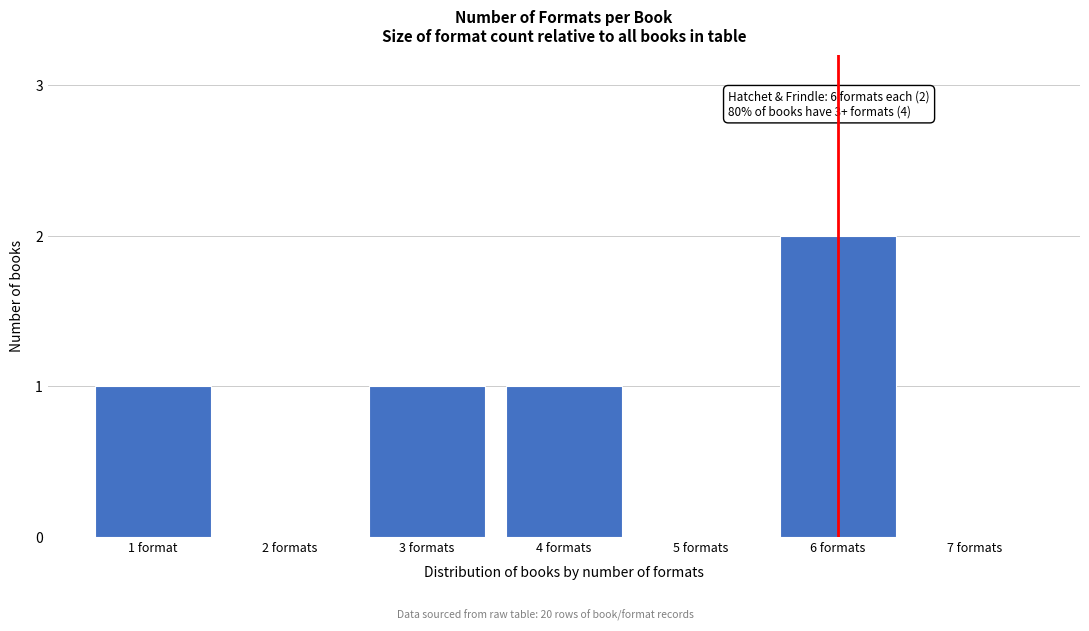

Reading right to left, transcribe all the data shown in this chart.

7 formats=0	6 formats=2	5 formats=0	4 formats=1	3 formats=1	2 formats=0	1 format=1